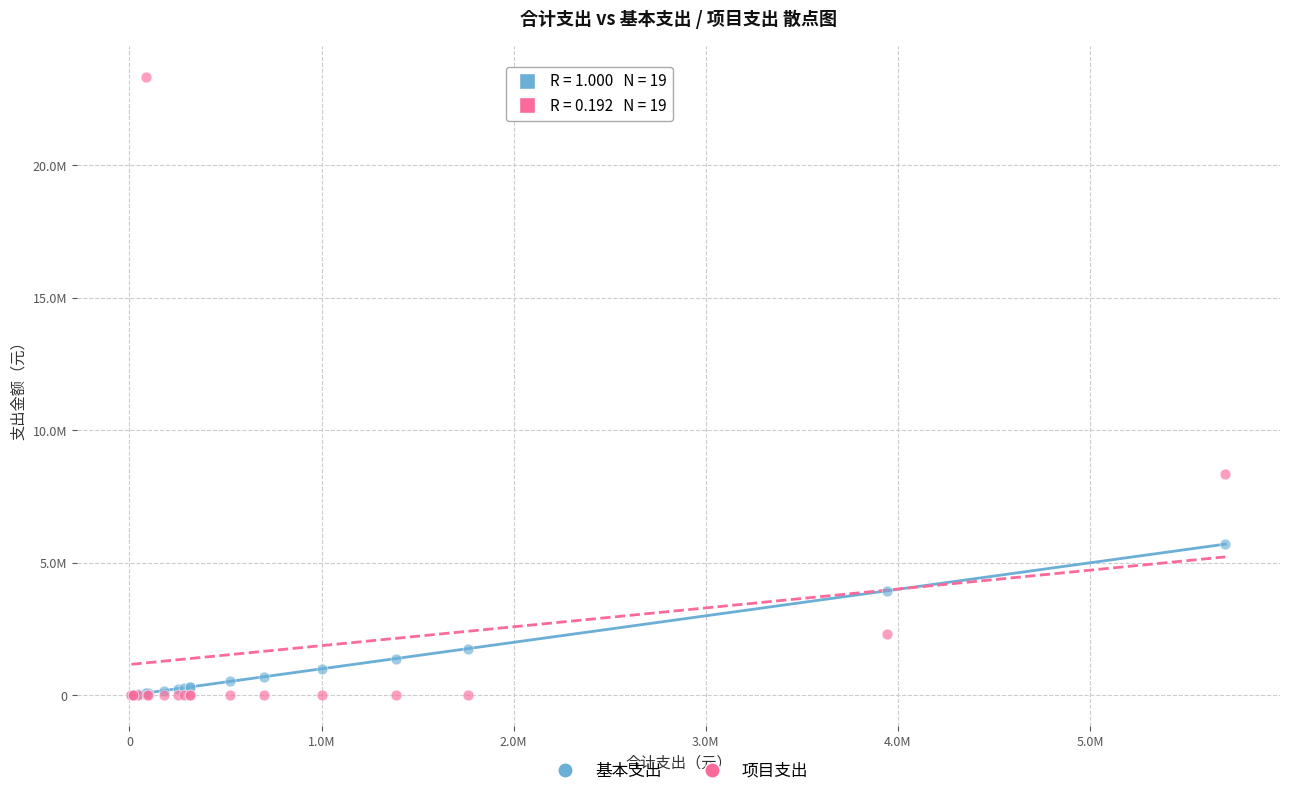

What are all the series names shown in the legend?

基本支出, 项目支出